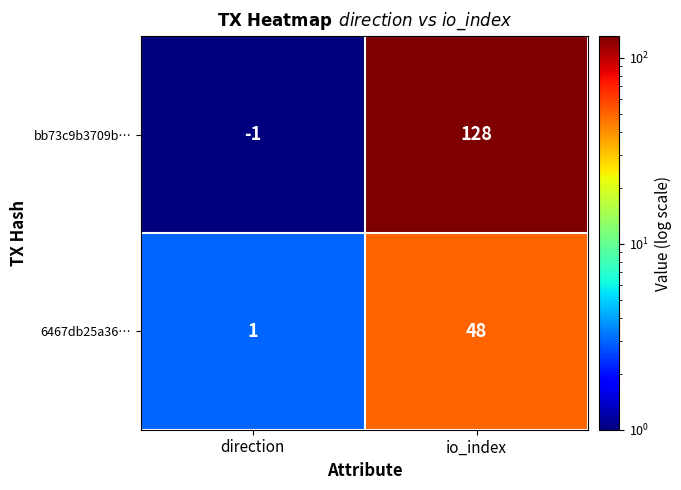

List the series in order of their overall mean, lowest first.

6467db25a36…, bb73c9b3709b…